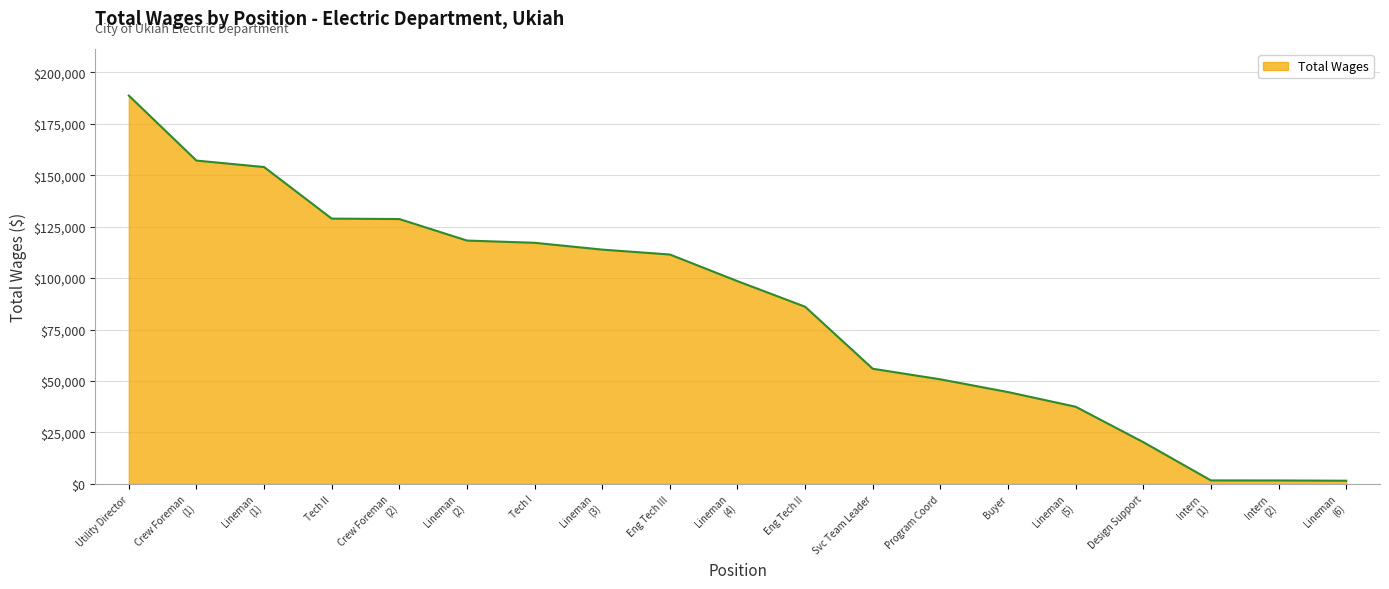

Which has a higher value, Eng Tech III or Buyer?

Eng Tech III